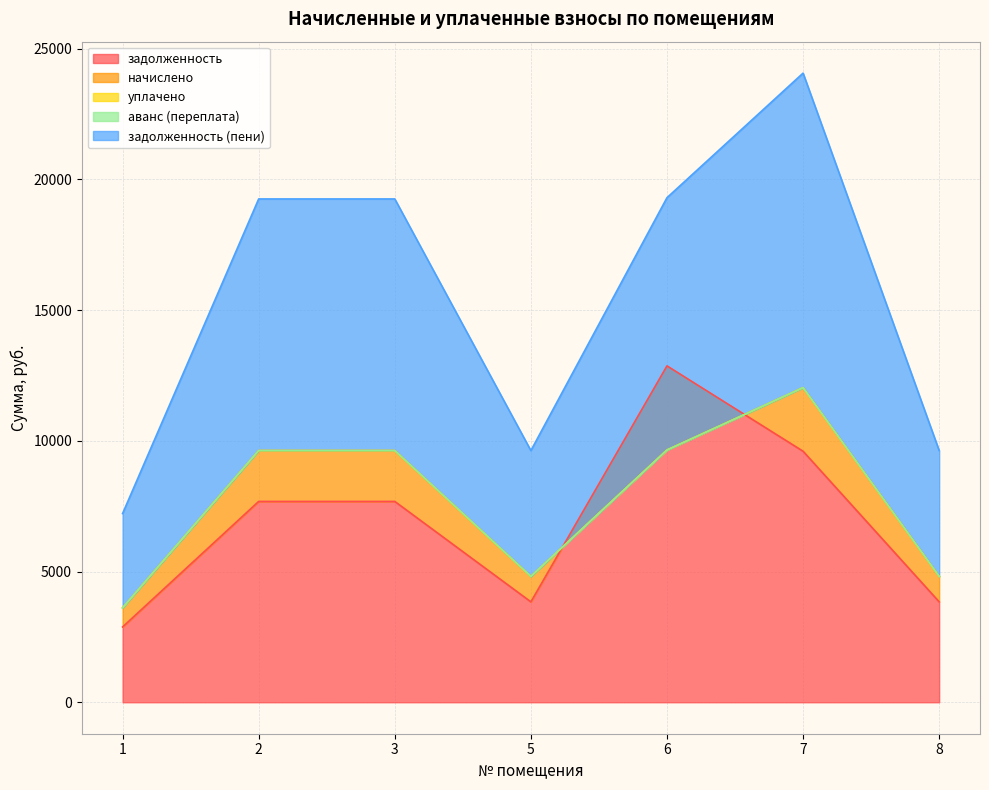

True or false: задолженность has a value of 1864.0 at 1.

False